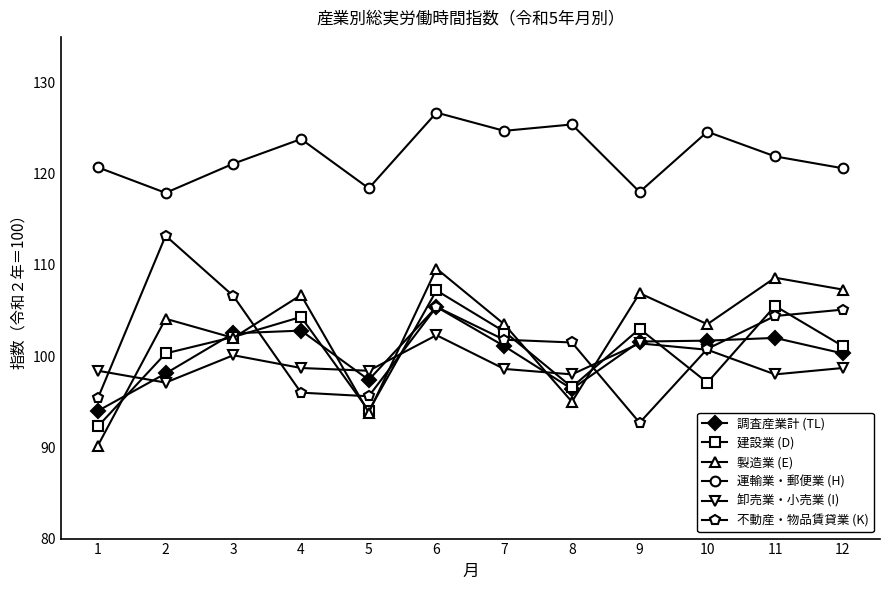

What is the value of the 製造業 (E) point at the 2nd from the left?

104.1